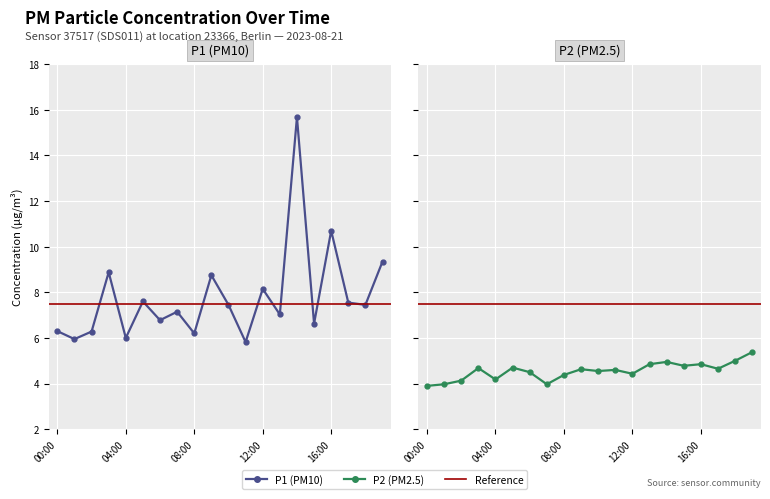

True or false: P1 has a value of 3.7 at 18.

False